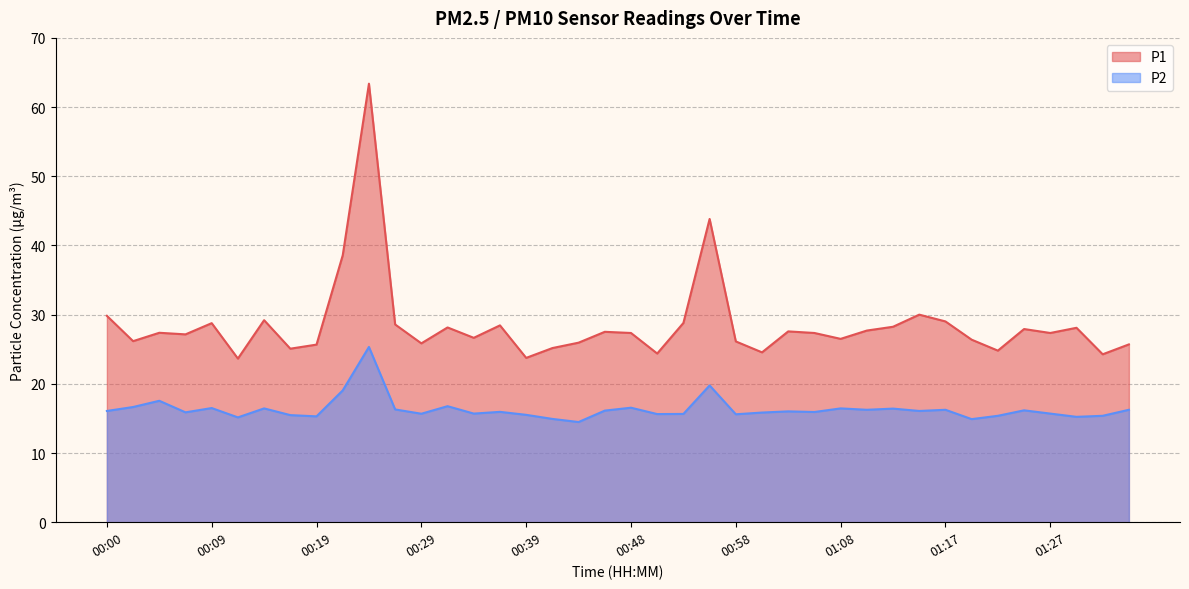

Which series has the largest range (max minus min)?

P1